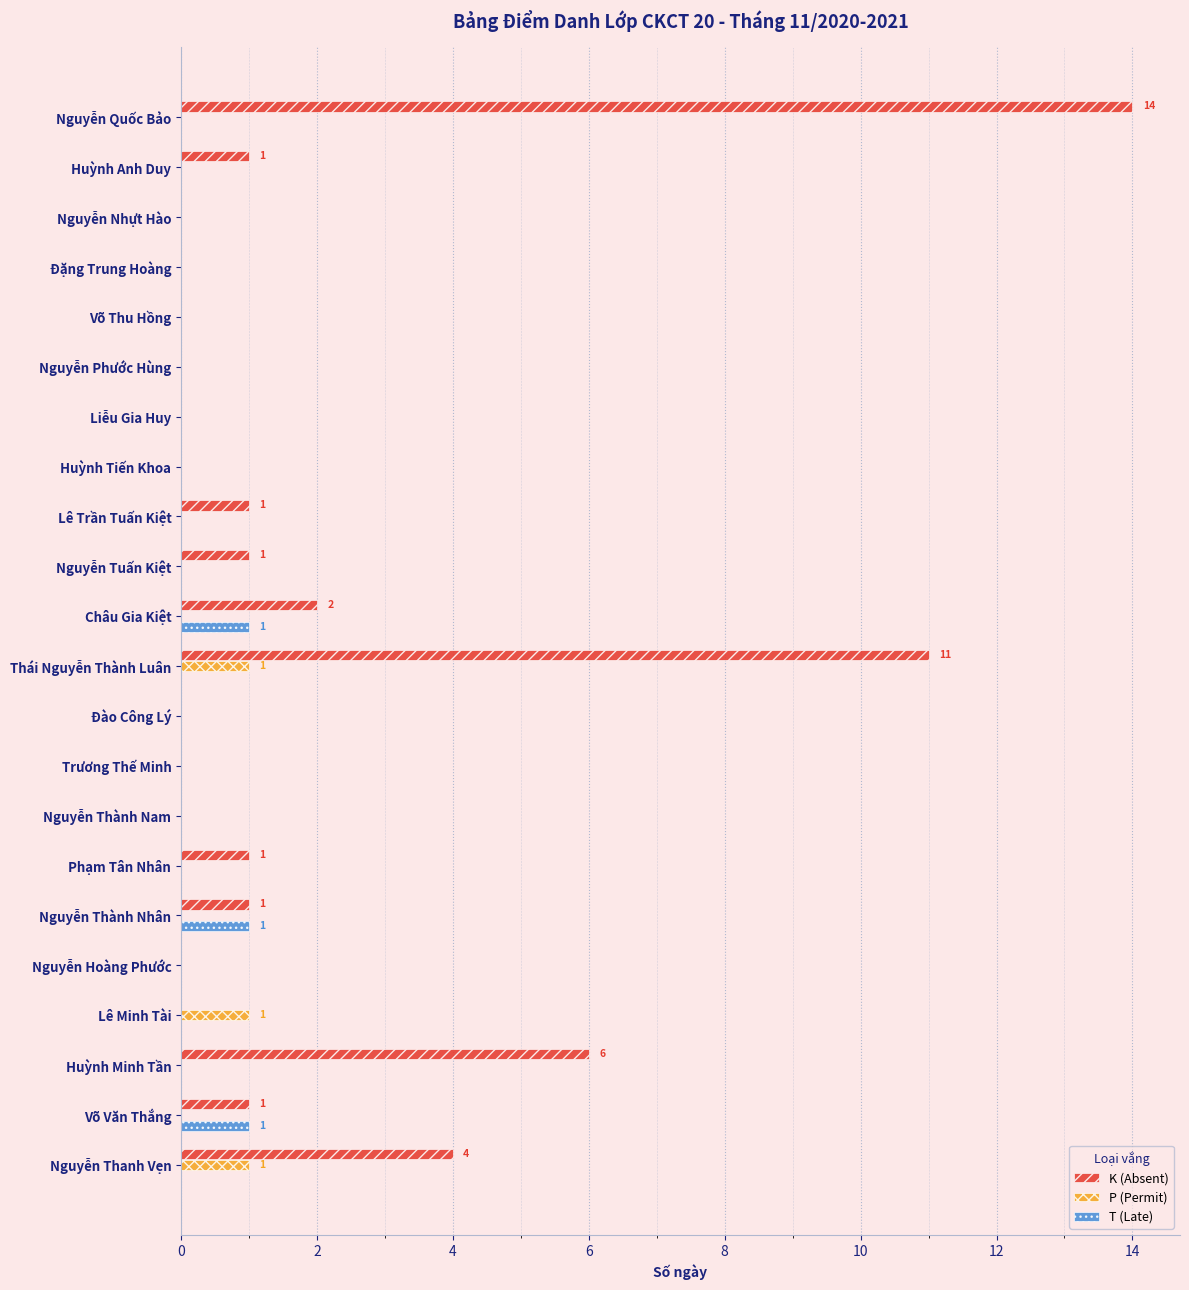

At which category is the sum across all series the highest?

Nguyễn Quốc Bảo